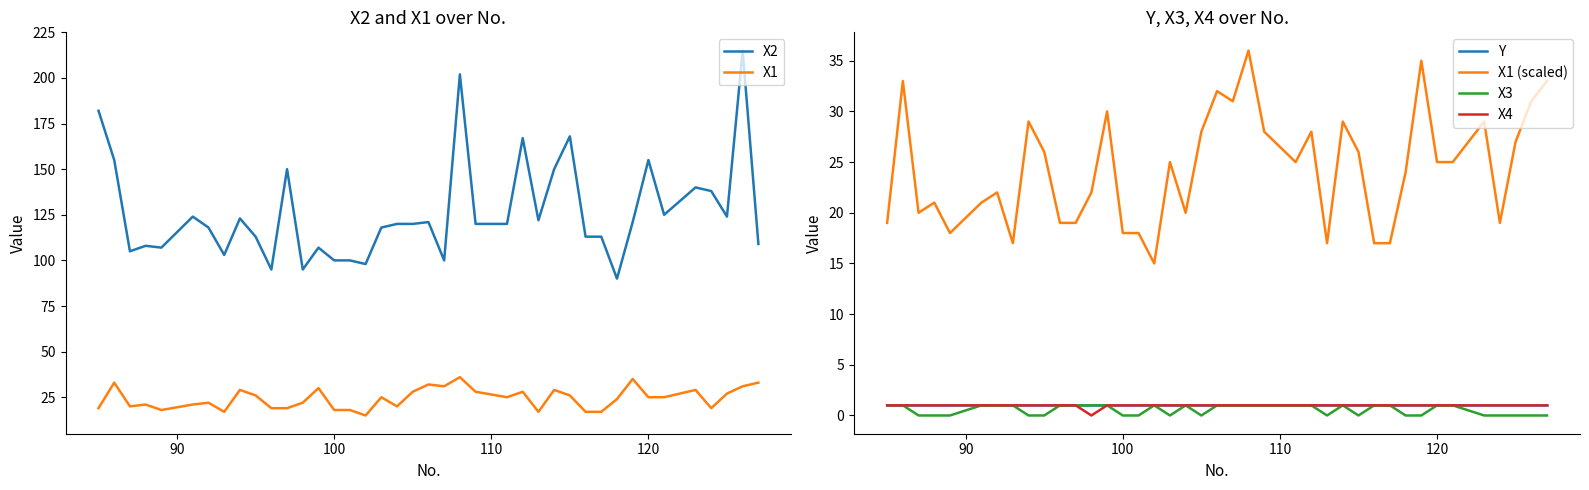

How many interior local peaks does the X1 (scaled) series have?

12